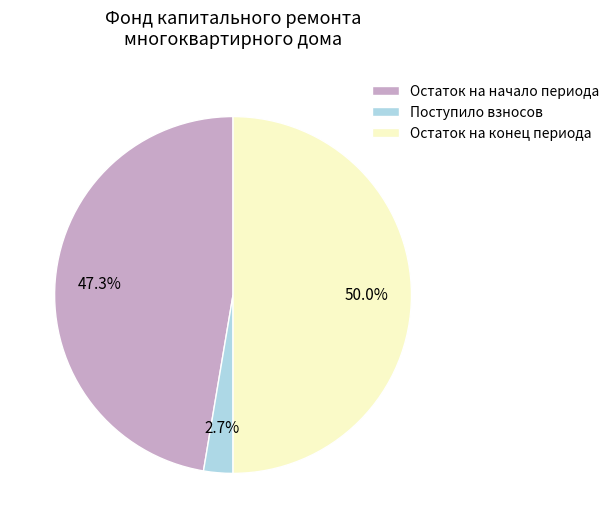

Which category has the biggest portion of the pie?

Остаток на конец периода